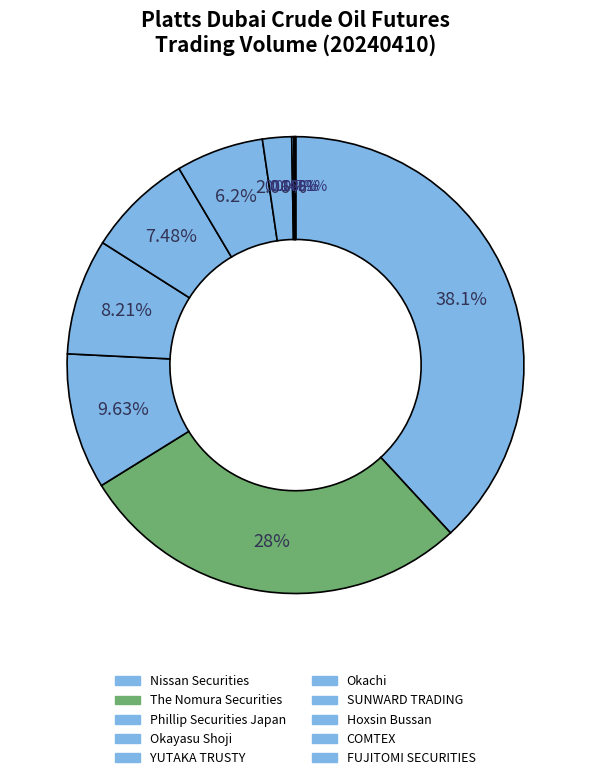

Which has a higher value, Nissan Securities or COMTEX?

Nissan Securities